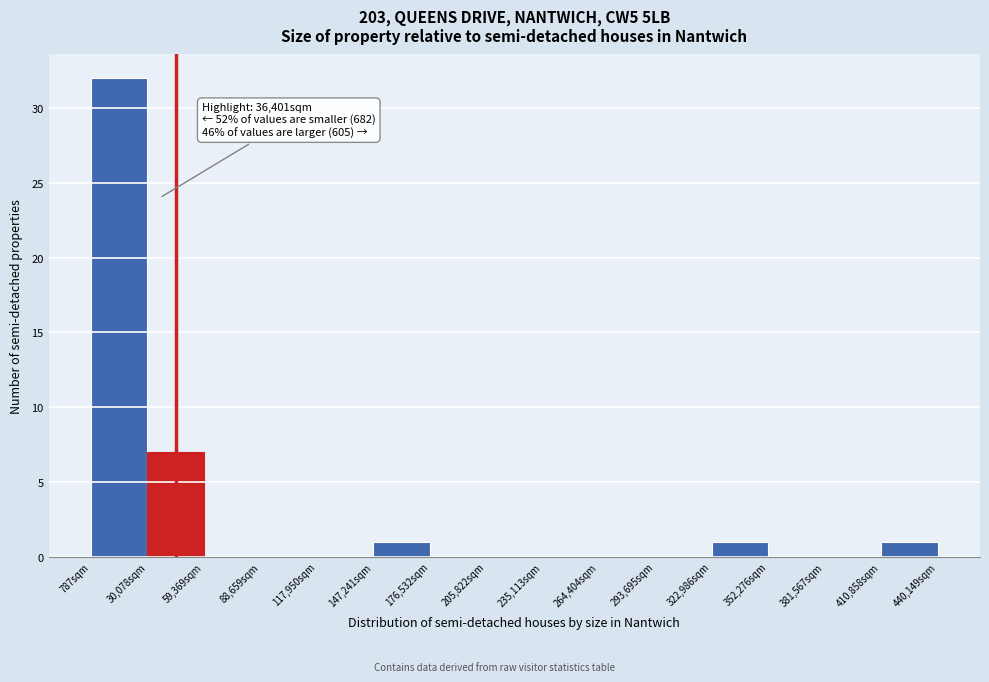

Which range on the x-axis has the tallest bar?

0 to 30000